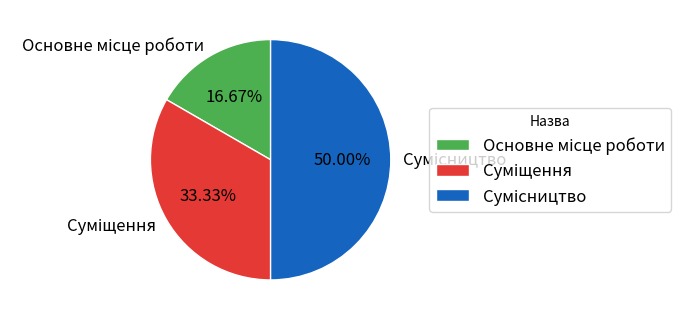

How many slices are in this pie chart?

3